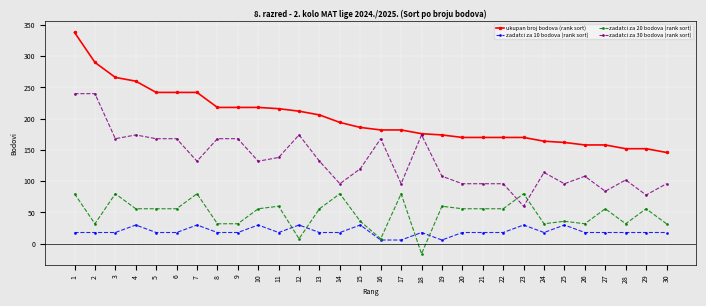

What is the difference between the highest and lowest values at 14?

176